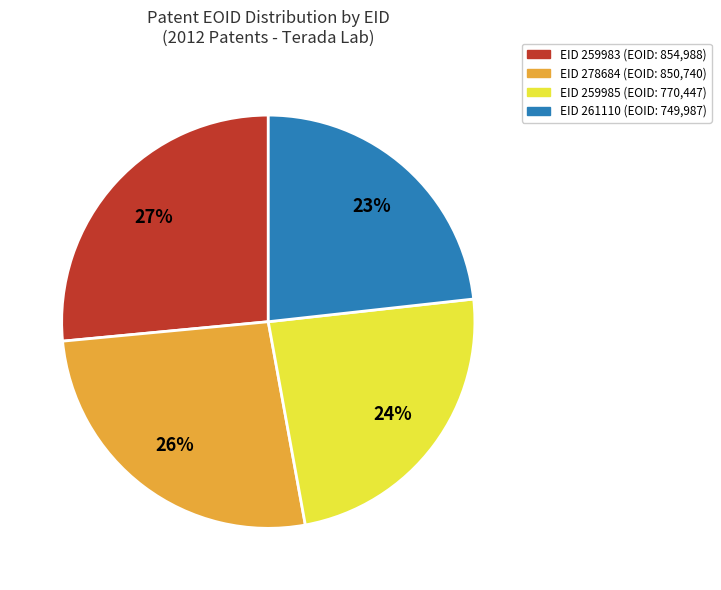

How many slices are in this pie chart?

4